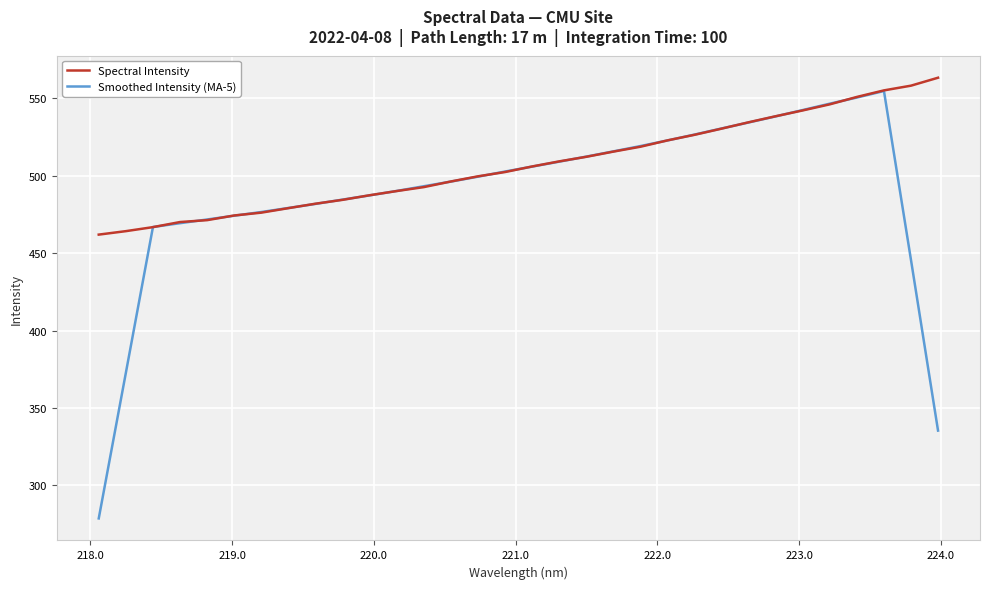

Which series has the largest range (max minus min)?

Smoothed Intensity (MA-5)